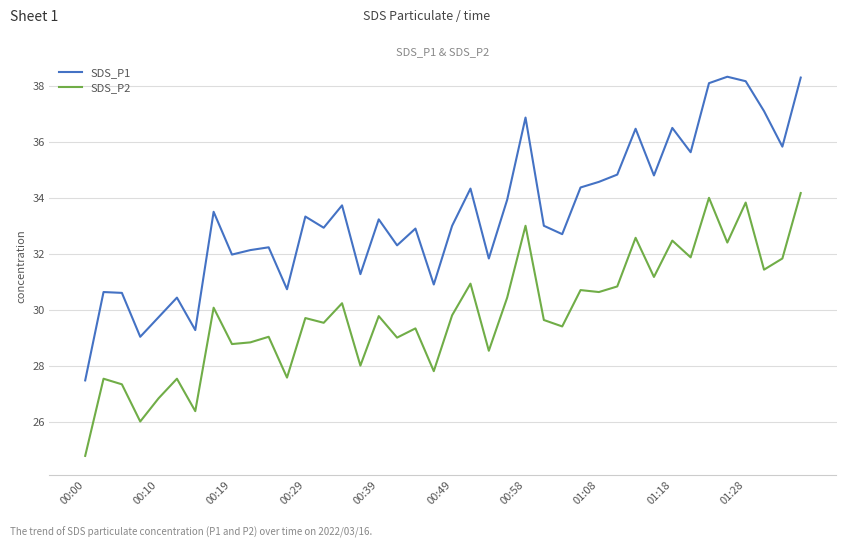

Which series has the largest total across all categories?

SDS_P1